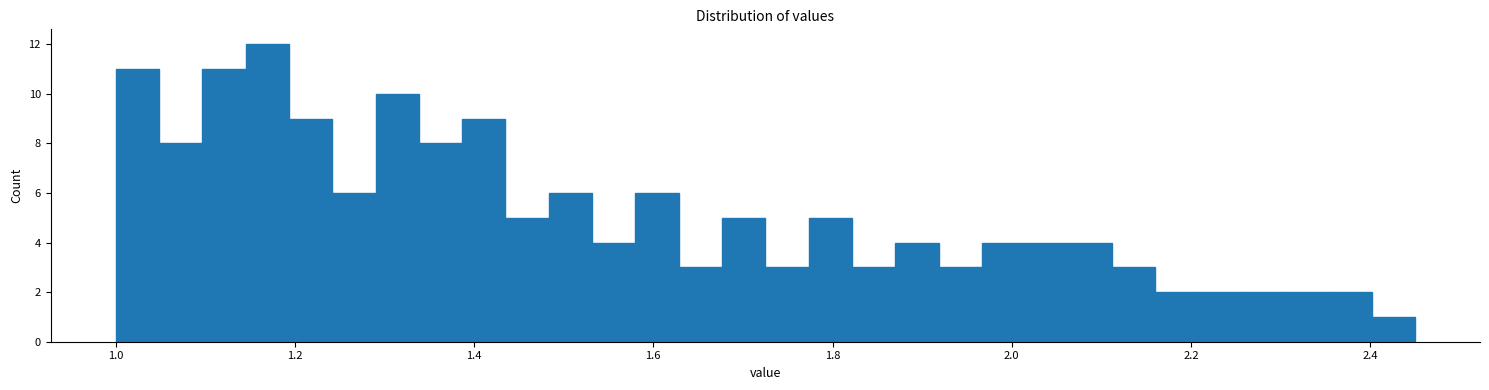

Around what value on the x-axis is the tallest bar? Give the approximate position of its centre, as read against the axis.

1.16